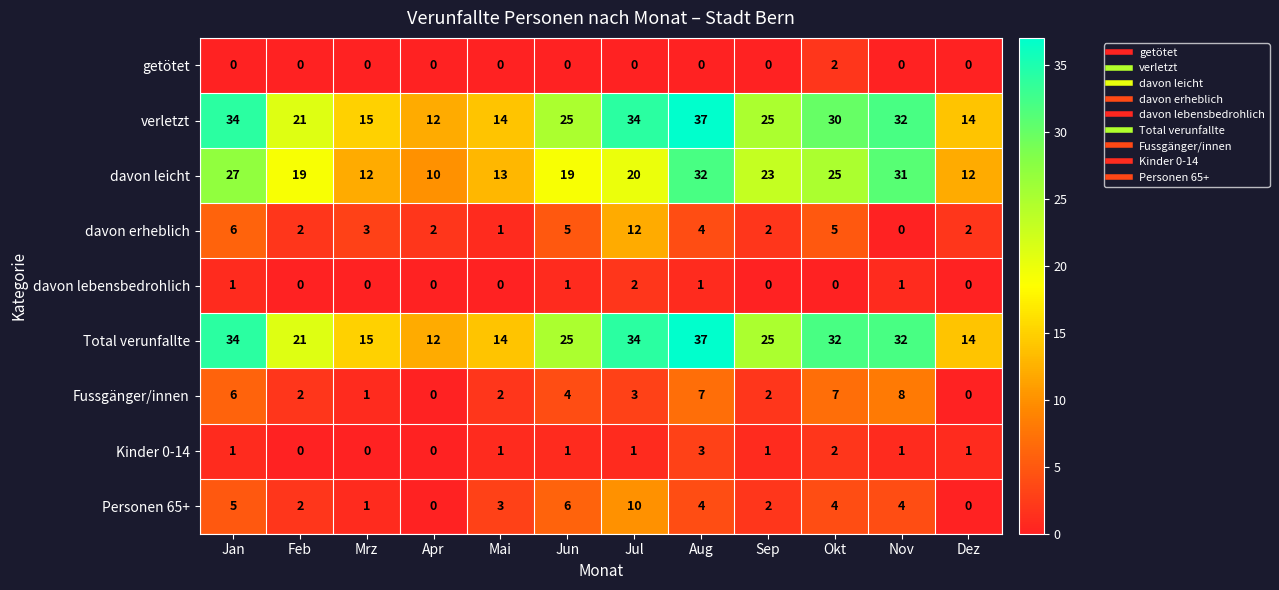

At which category is the sum across all series the highest?

Aug